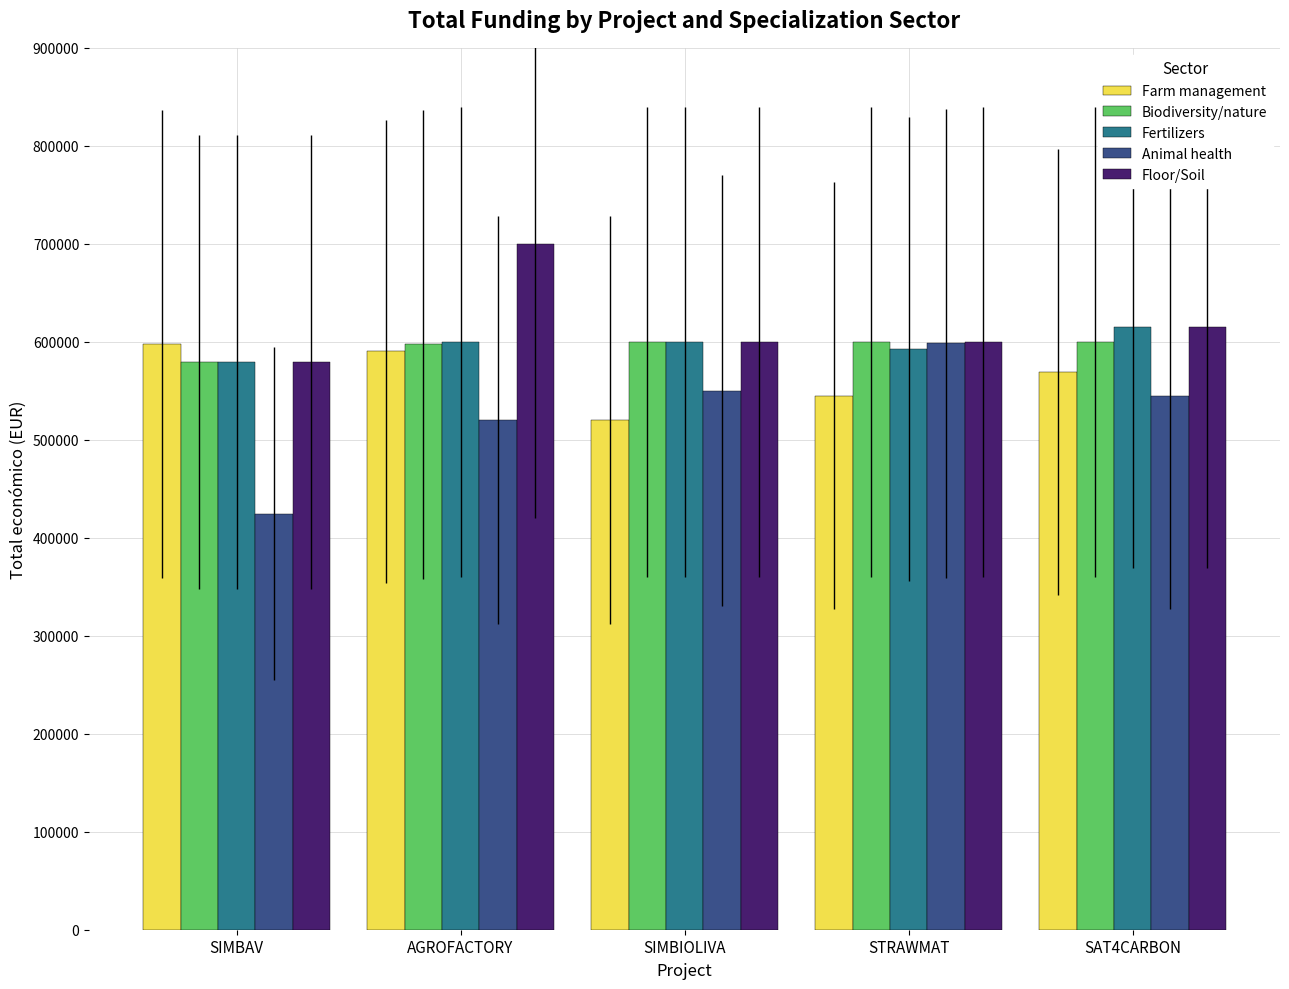

Is it true that Floor/Soil equals 1143221 at AGROFACTORY?

False